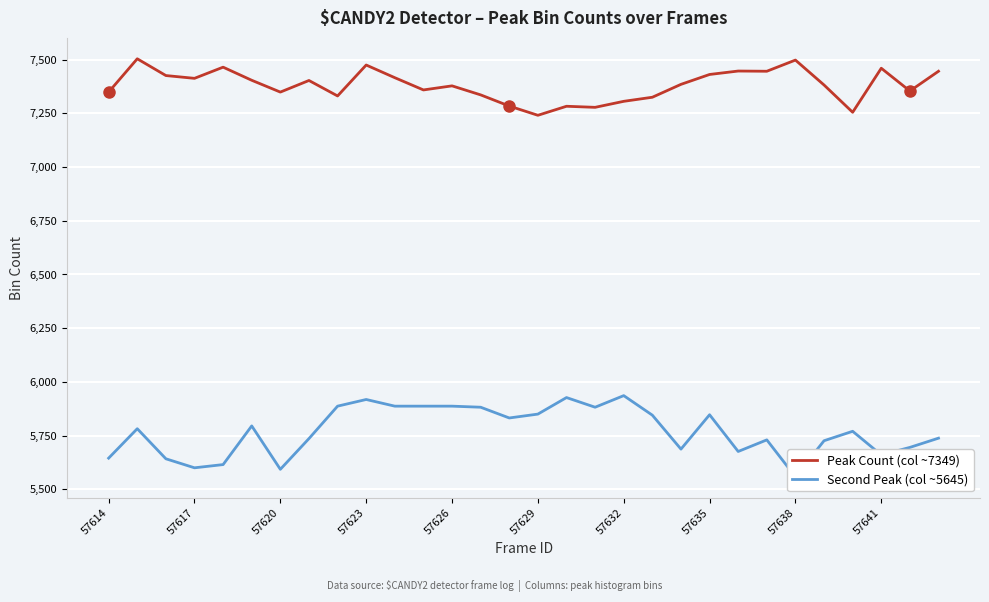

The Peak Count (col ~7349) series shows 12357 at 57620. True or false?

False